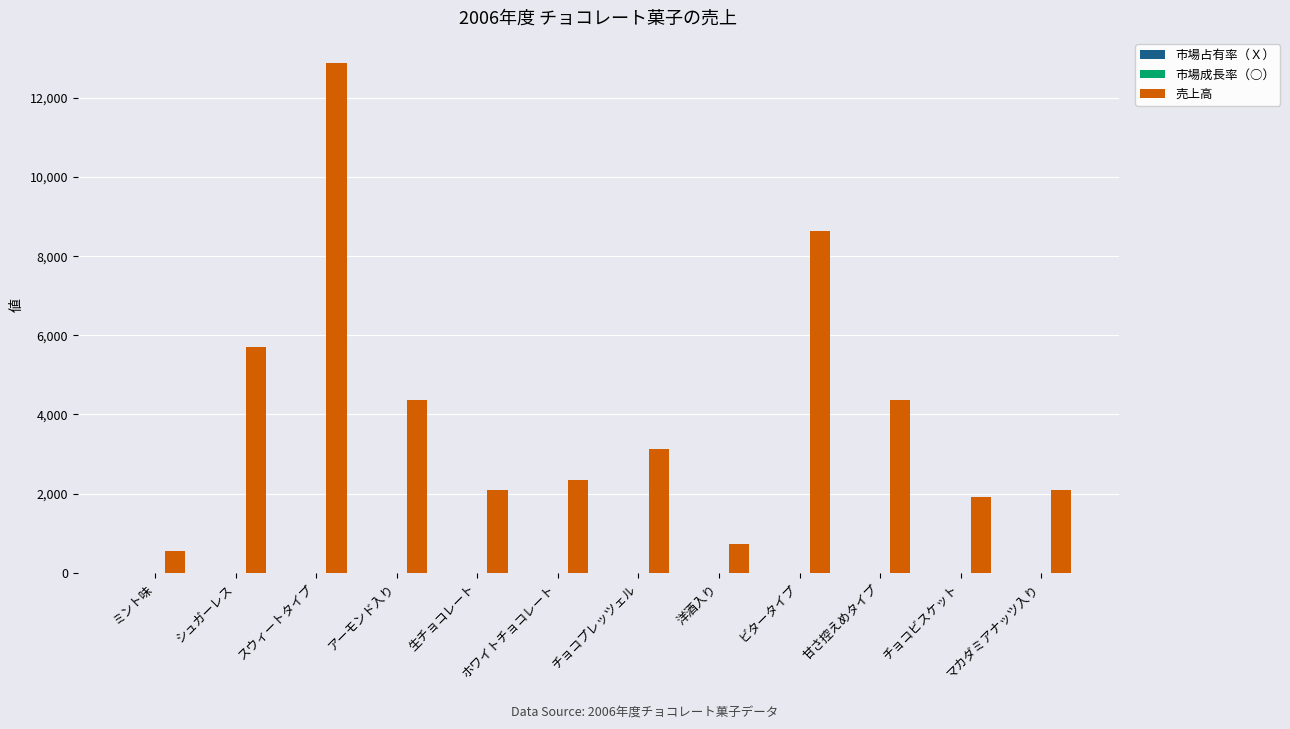

The 売上高 series shows 4365.0 at アーモンド入り. True or false?

True